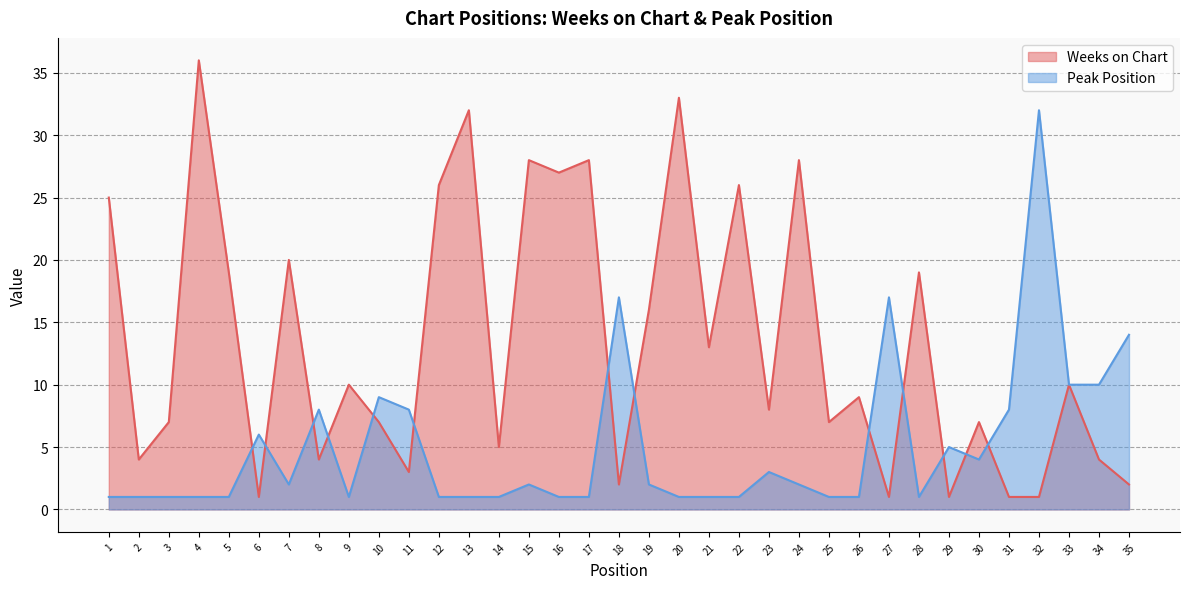

What is the average value of the Peak Position series?

5